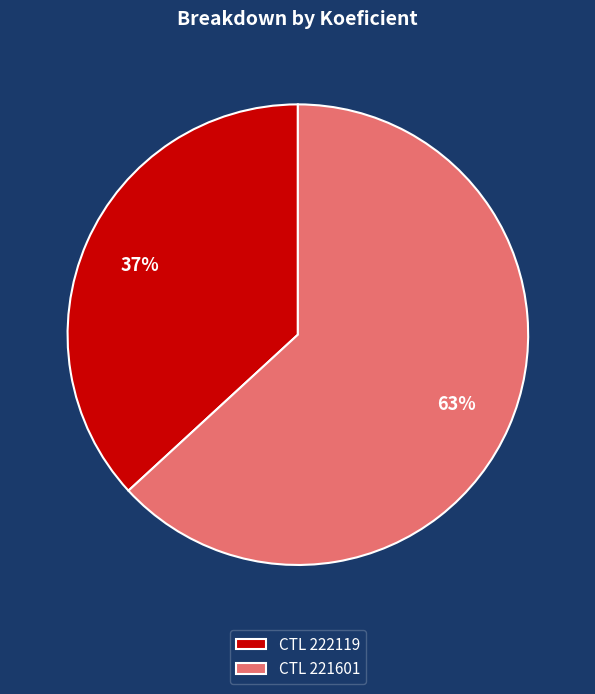

Is there any slice that represents more than half of the pie?

Yes